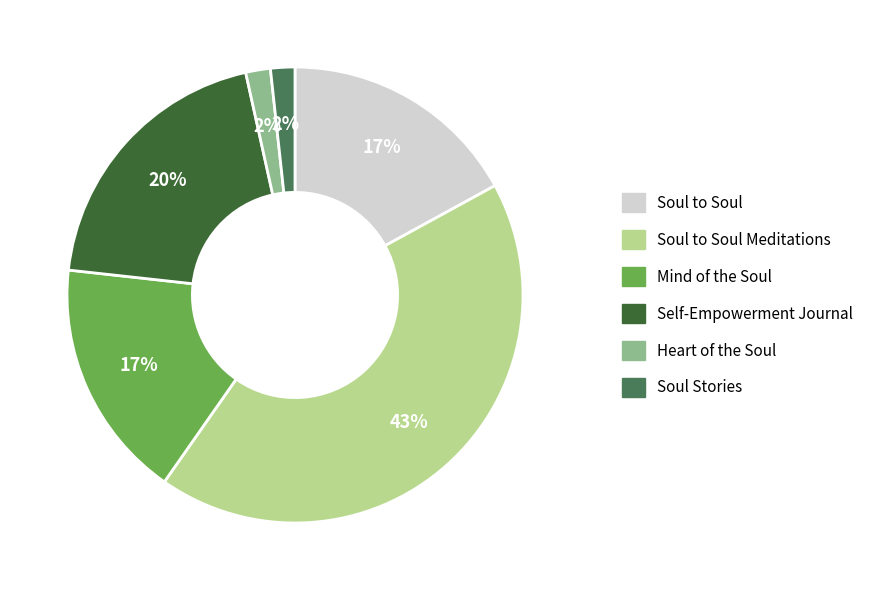

Is there any slice that represents more than half of the pie?

No